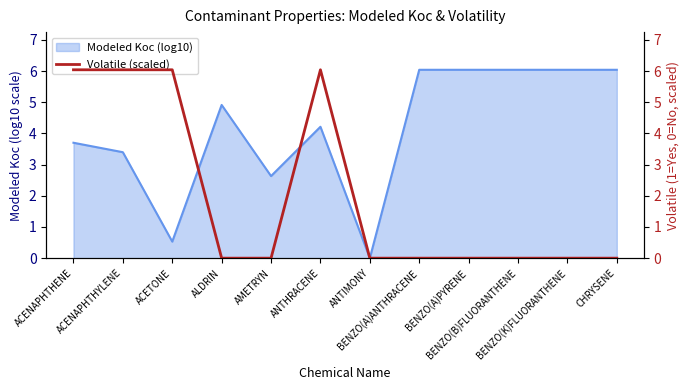

Where is the first local maximum?

ANTHRACENE